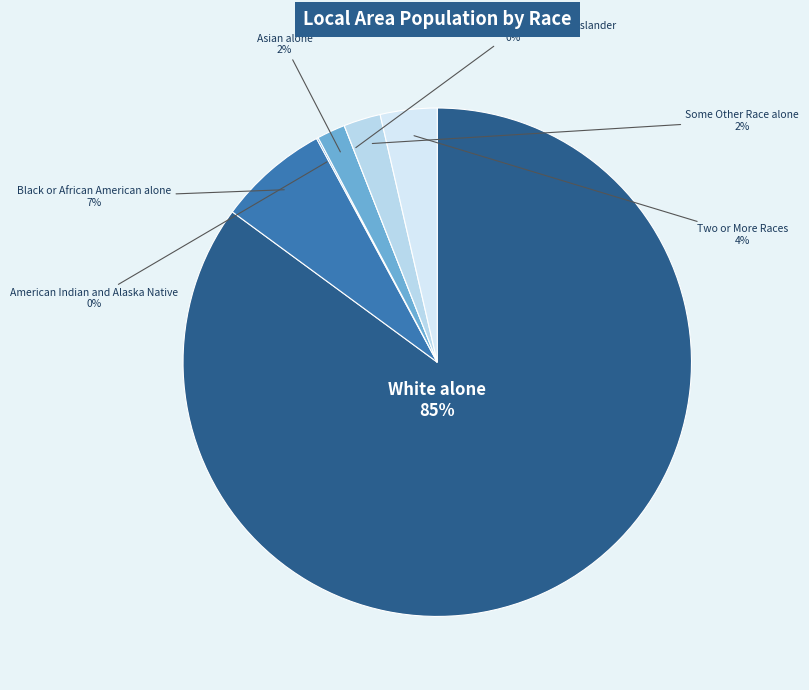

Rank the categories by value from highest to lowest.

White alone, Black or African American alone, Two or More Races, Some Other Race alone, Asian alone, American Indian and Alaska Native, Native Hawaiian and Other Pacific Islander